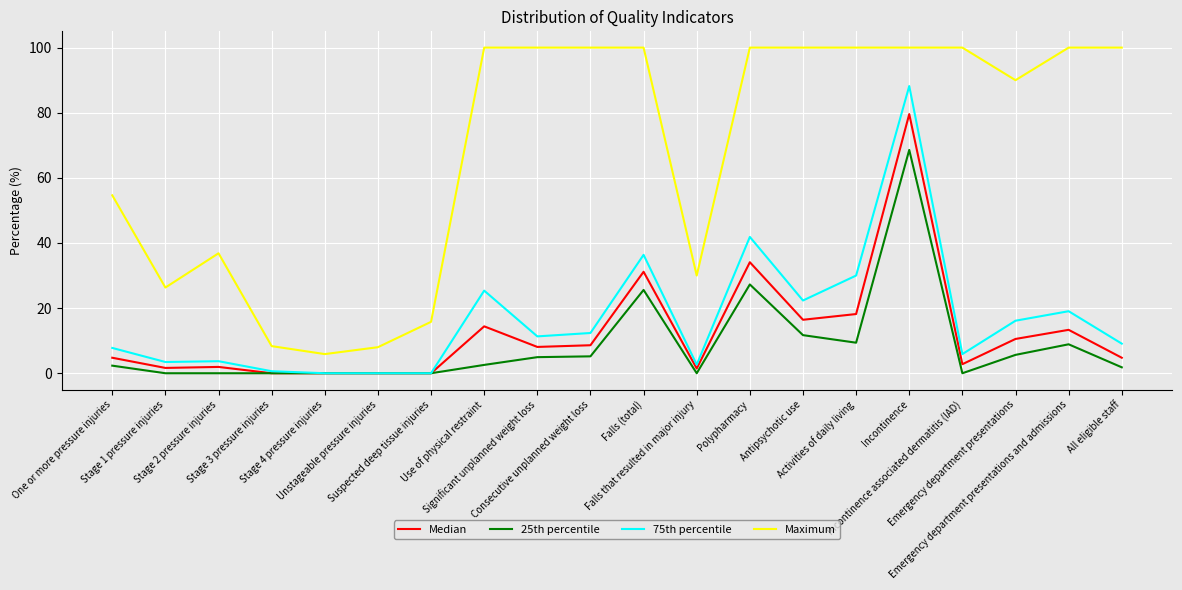

How many lines are shown in the chart?

4